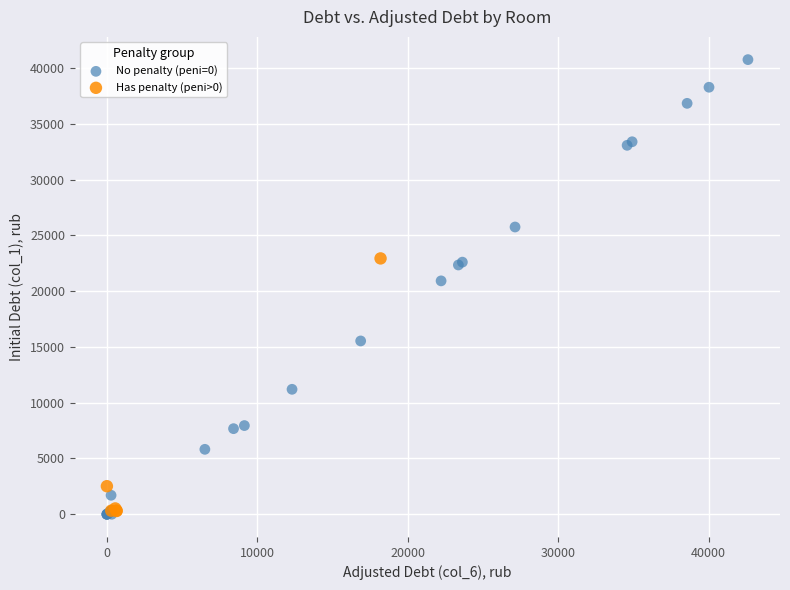

Which series has the widest spread of Y values?

No penalty (peni=0)